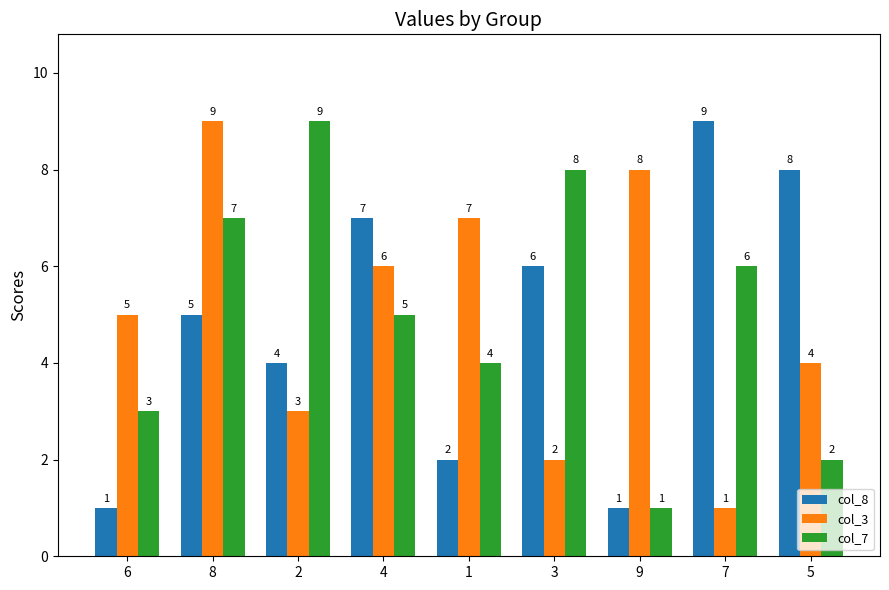

Between 2 and 7, which series saw the biggest shift?

col_8